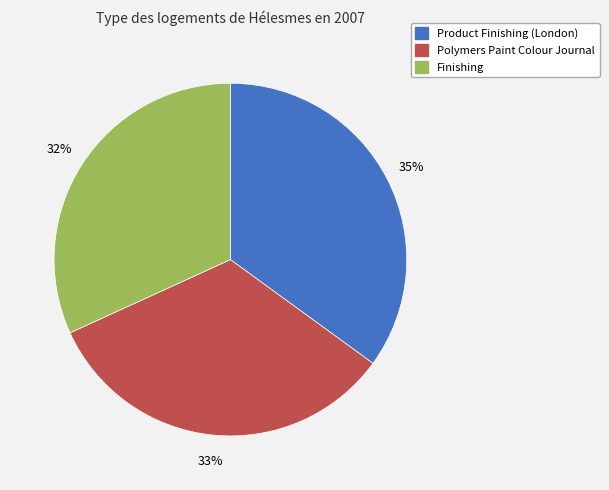

Rank the categories by value from lowest to highest.

Finishing, Polymers Paint Colour Journal, Product Finishing (London)